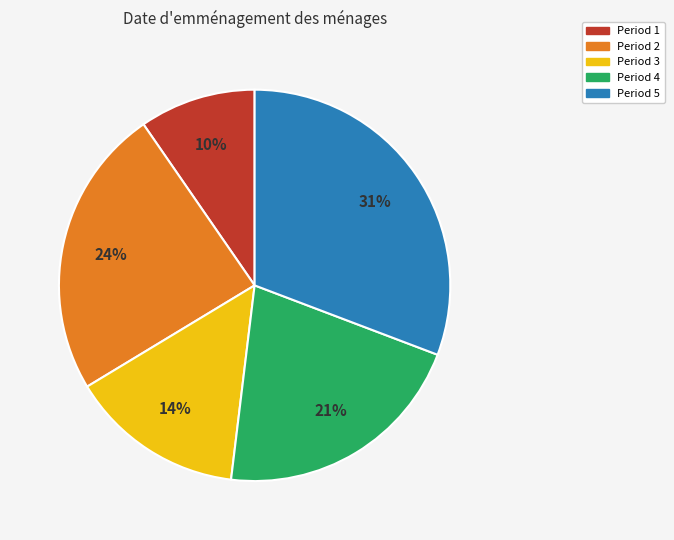

To the nearest percent, what is the difference between the largest and smallest slice percentages?

21%